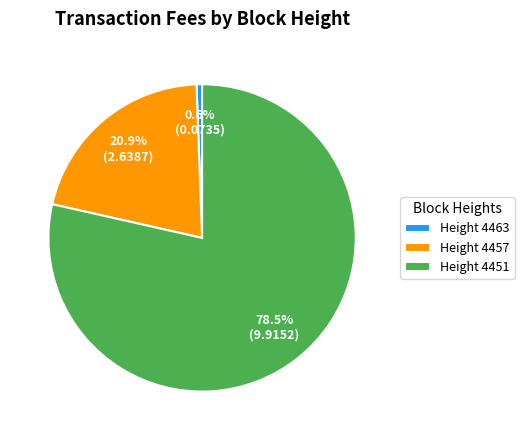

Count the number of slices in the pie.

3